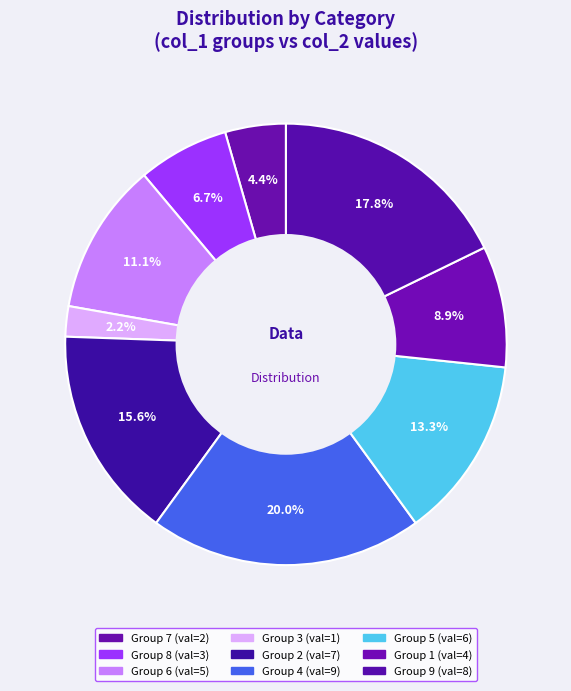

How many slices are in this pie chart?

9